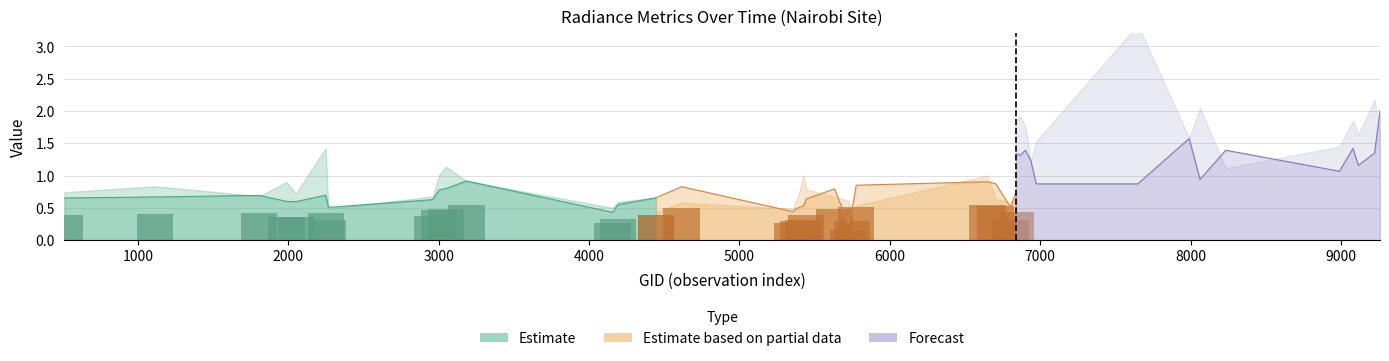

Where is dnbrad nearest to the value 1?

3005